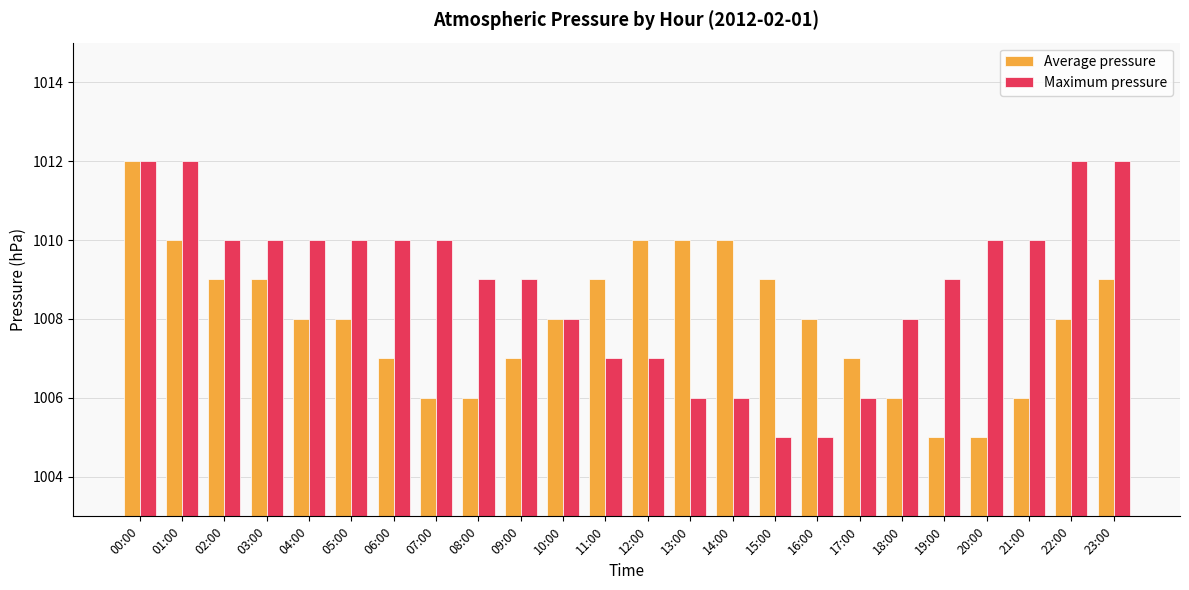

Which series has the largest total across all categories?

Maximum pressure